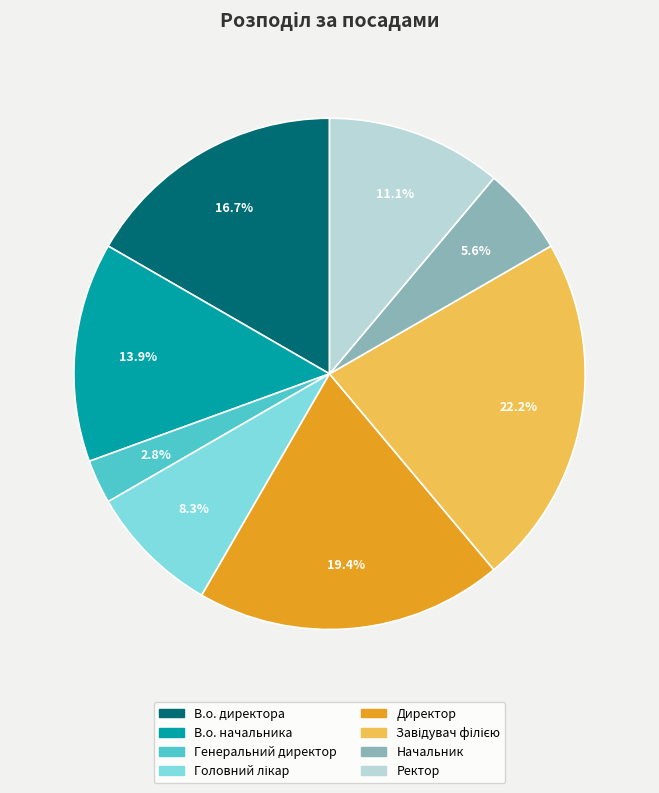

Combined, what portion of the pie is Генеральний директор and Ректор?

13.9%